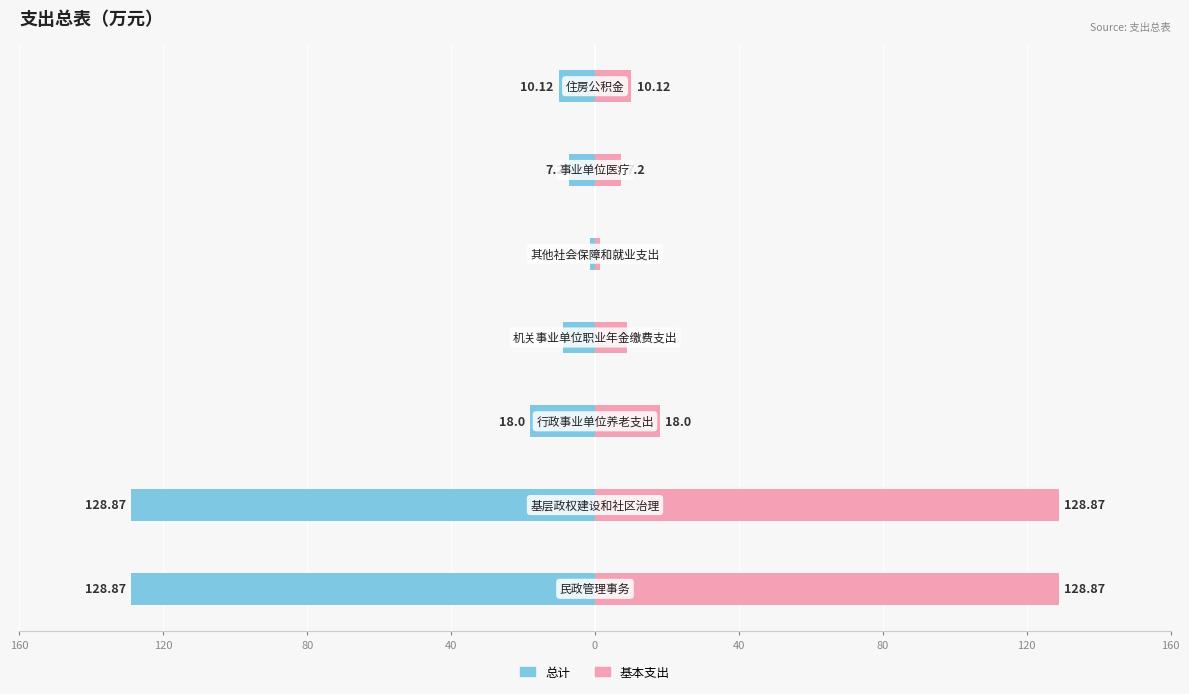

List the series in order of their overall mean, lowest first.

总计, 基本支出